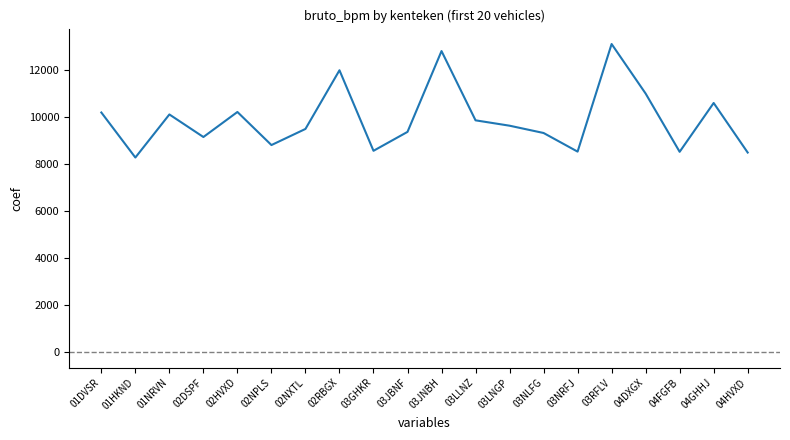

What is the difference between the maximum and minimum values?

4825